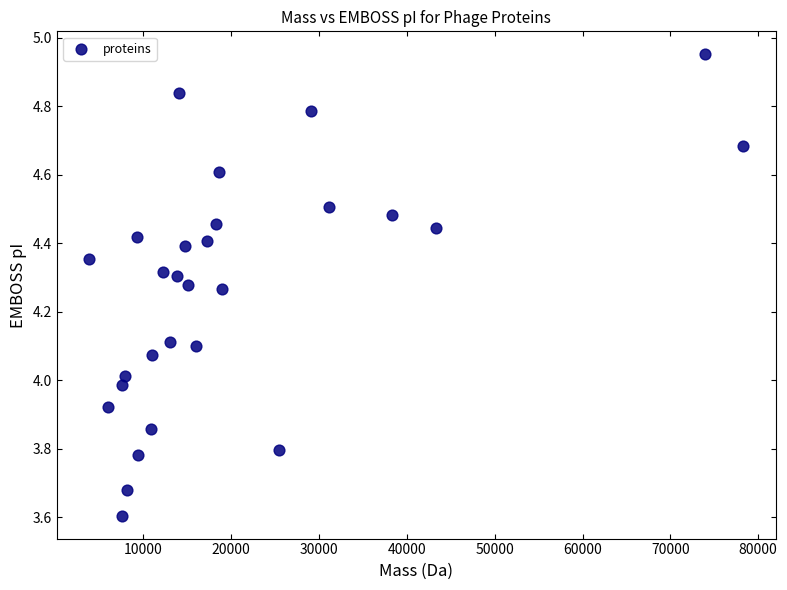

What is the range of X values (max minus min)?

74445.4